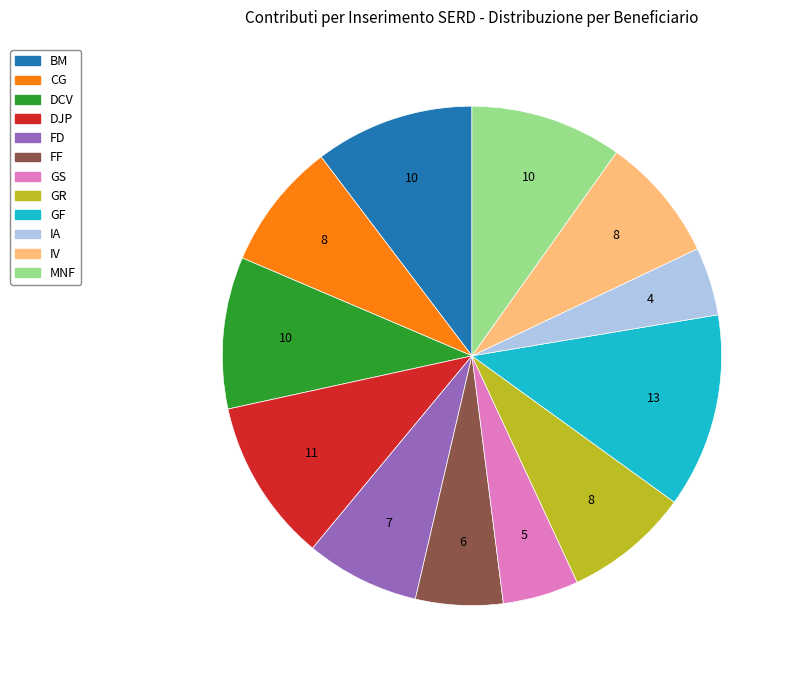

Is the sum of MNF and IV greater than half?

No